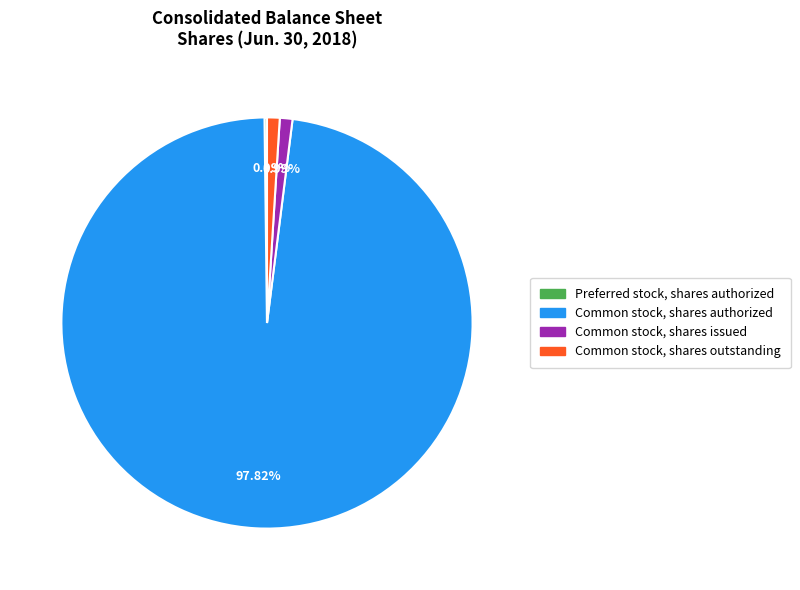

Is there any slice that represents more than half of the pie?

Yes